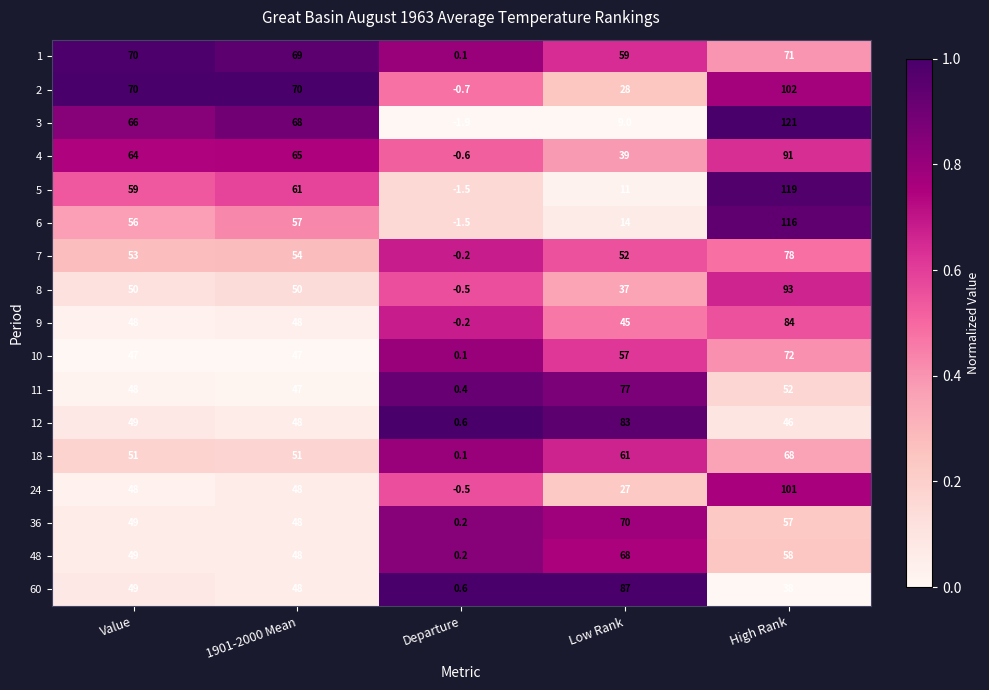

Count the 8 values in the range 37 to 50.

3